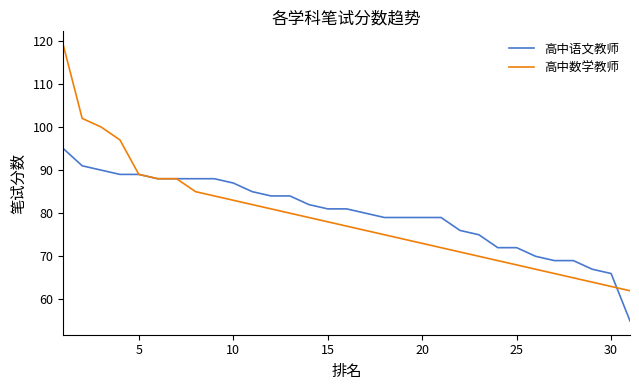

Which series has the largest range (max minus min)?

高中数学教师